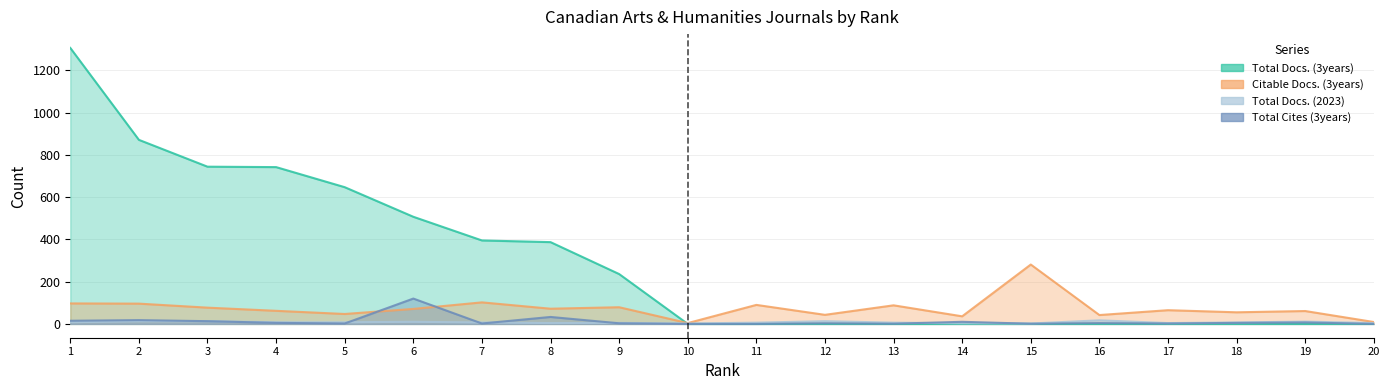

Reading left to right, extract all data points from this chart.

Total Docs. (3years): 1306	871	744	742	647	507	395	387	236	0	0	0	0	0	0	0	0	0	0	0
Citable Docs. (3years): 97	96	77	62	47	71	102	72	79	4	90	43	88	36	281	42	65	55	61	9
Total Docs. (2023): 8	13	13	8	8	10	7	4	5	2	6	13	6	3	2	17	4	7	11	4
Total Cites (3years): 15	18	13	5	2	120	2	33	3	0	0	3	1	10	1	4	2	5	7	0